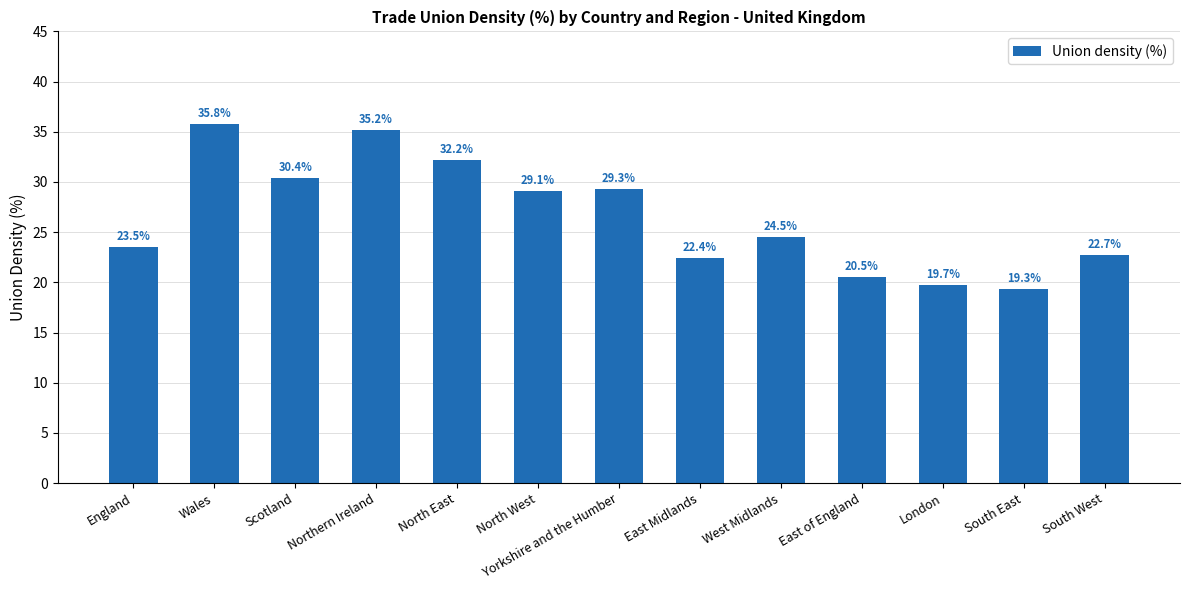

List the labels in order of value, smallest first.

South East, London, East of England, East Midlands, South West, England, West Midlands, North West, Yorkshire and the Humber, Scotland, North East, Northern Ireland, Wales